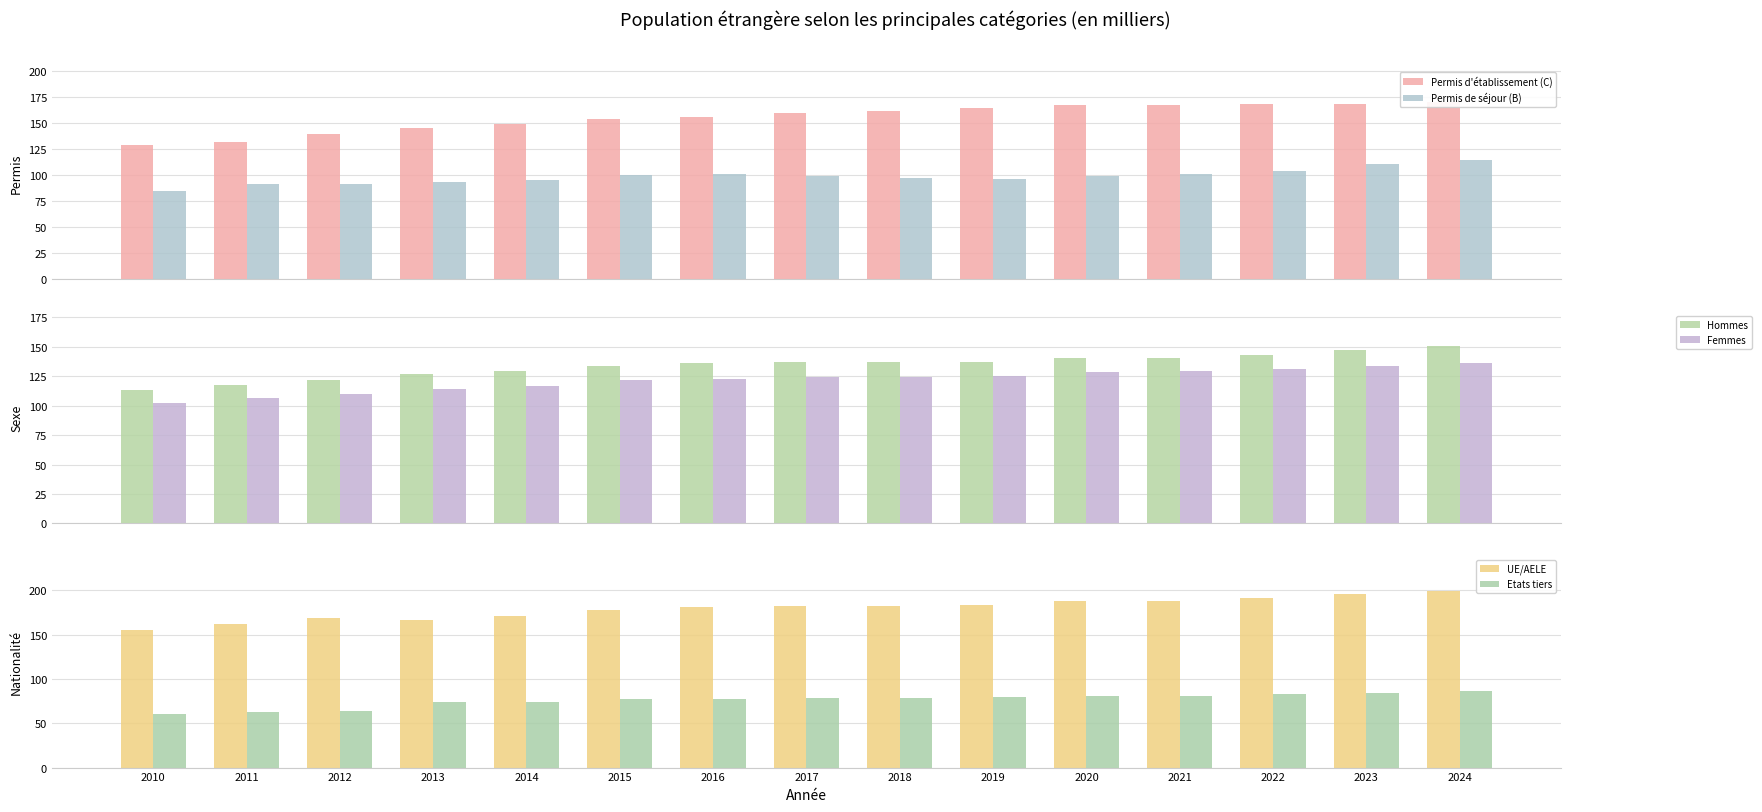

Rank the categories by Hommes value from highest to lowest.

2024, 2023, 2022, 2021, 2020, 2019, 2017, 2018, 2016, 2015, 2014, 2013, 2012, 2011, 2010